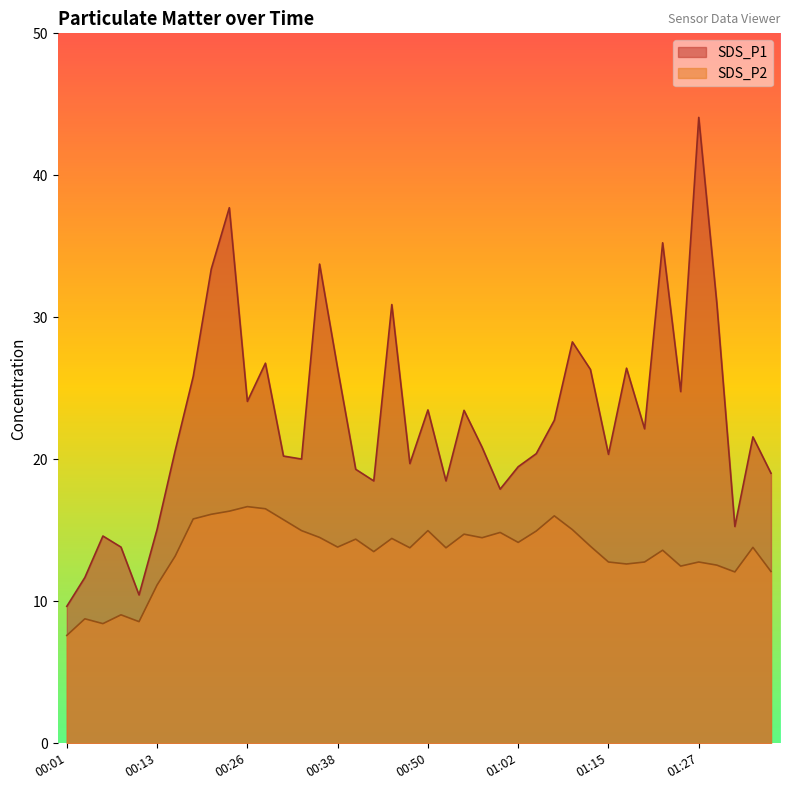

What is the label of the 31st point from the left?

01:15